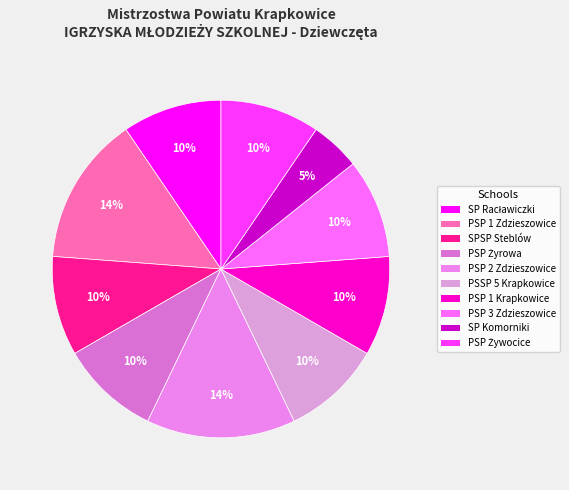

Count the number of slices in the pie.

10